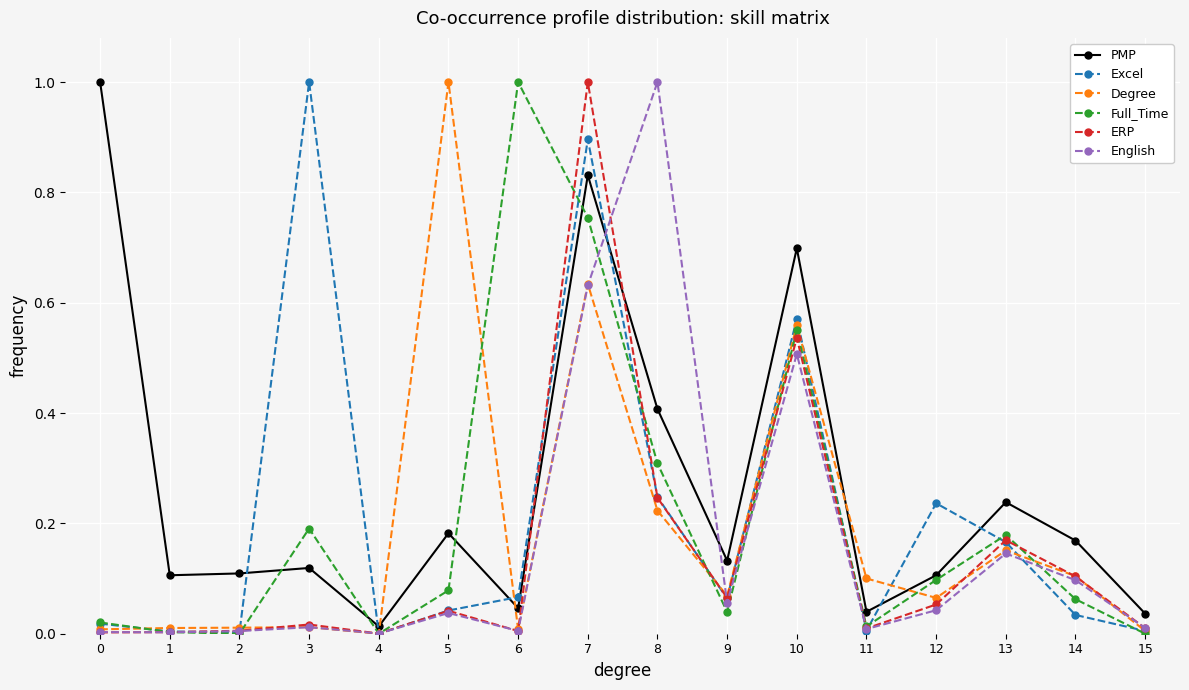

Between 8 and 11, which series saw the biggest shift?

English